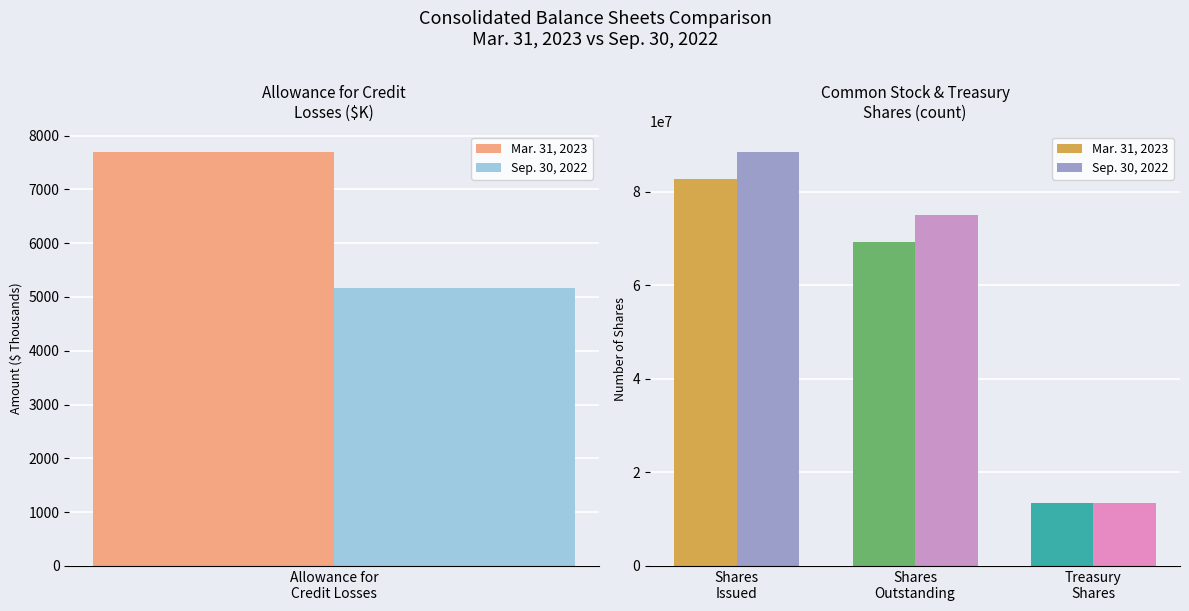

Which series has the widest spread of values?

Sep. 30, 2022